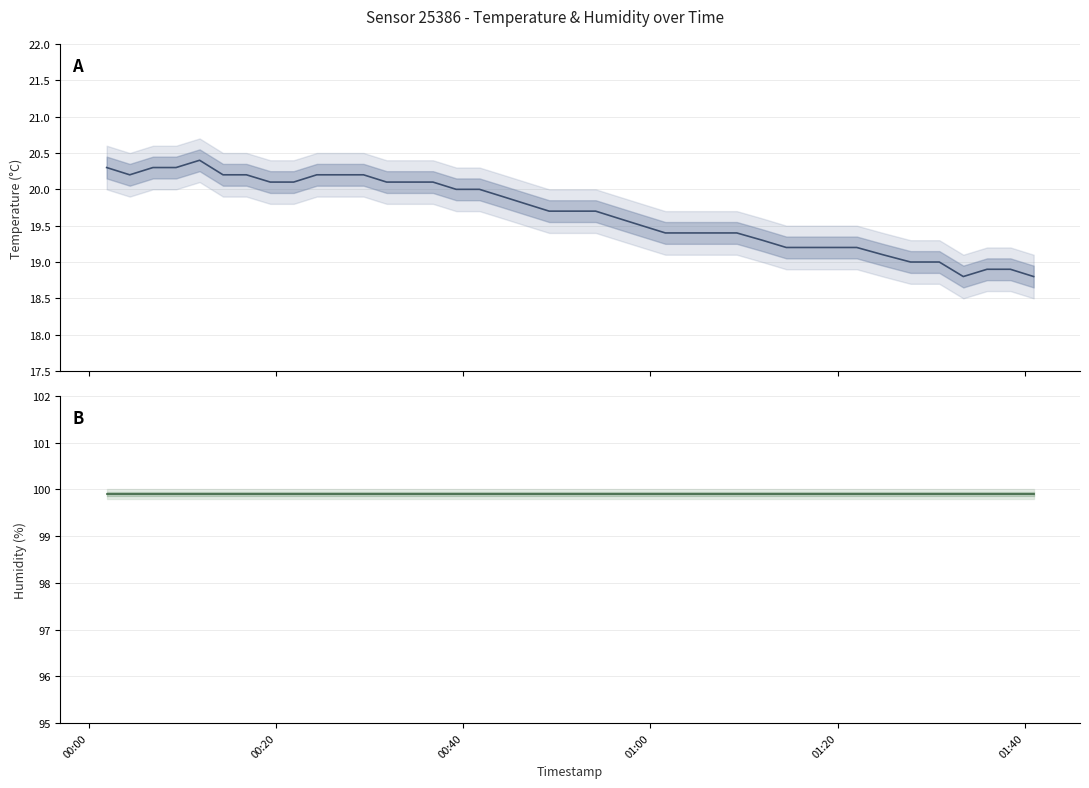

The value of humidity at 01:20 is 170.6. True or false?

False